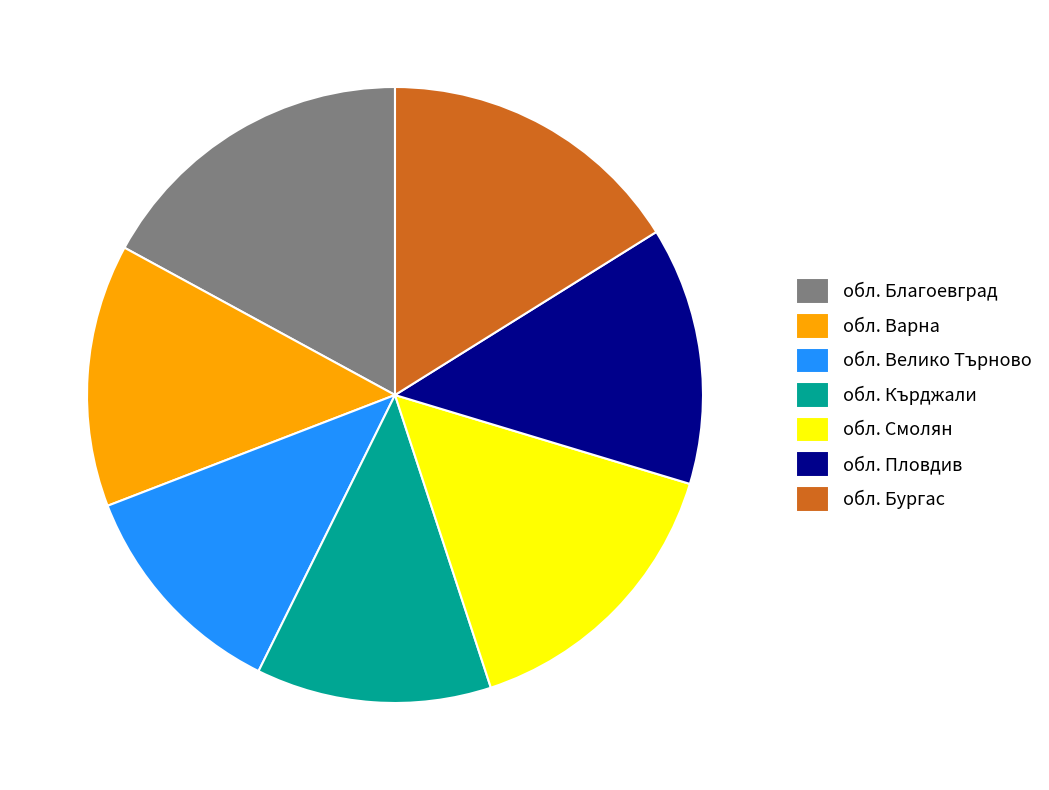

Do обл. Варна and обл. Смолян together represent more than half of the pie?

No